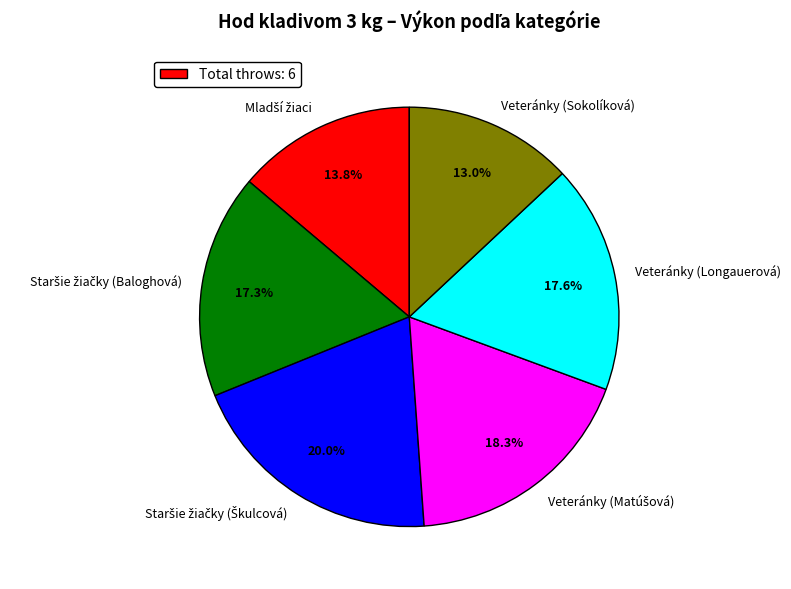

To the nearest percent, what is the difference between the largest and smallest slice percentages?

7%